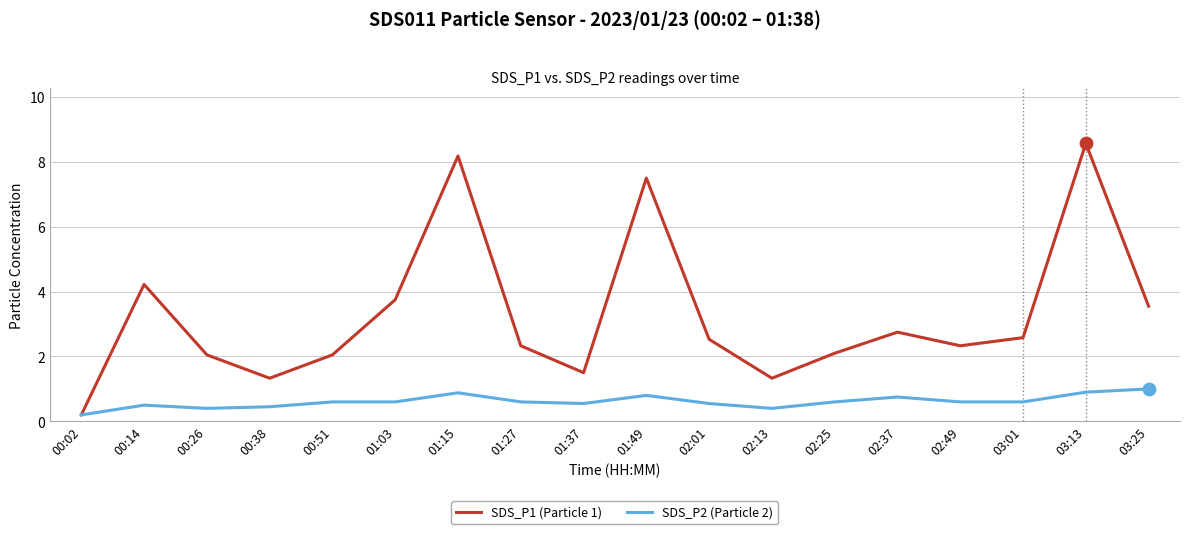

What are all the series names shown in the legend?

SDS_P1 (Particle 1), SDS_P2 (Particle 2)